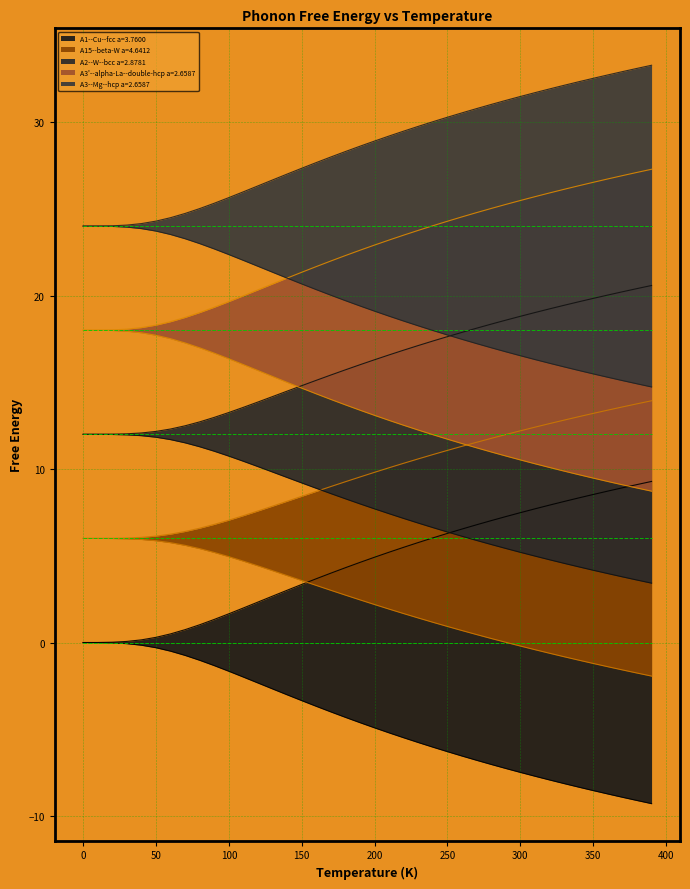

What are all the series names shown in the legend?

A1--Cu--fcc a=3.7600, A15--beta-W a=4.6412, A2--W--bcc a=2.8781, A3'--alpha-La--double-hcp a=2.6587, A3--Mg--hcp a=2.6587